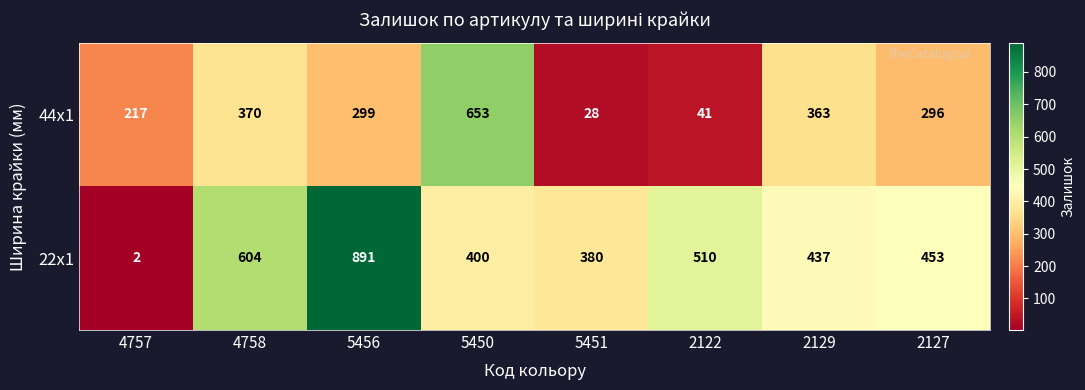

What is the maximum value for 44x1?

653